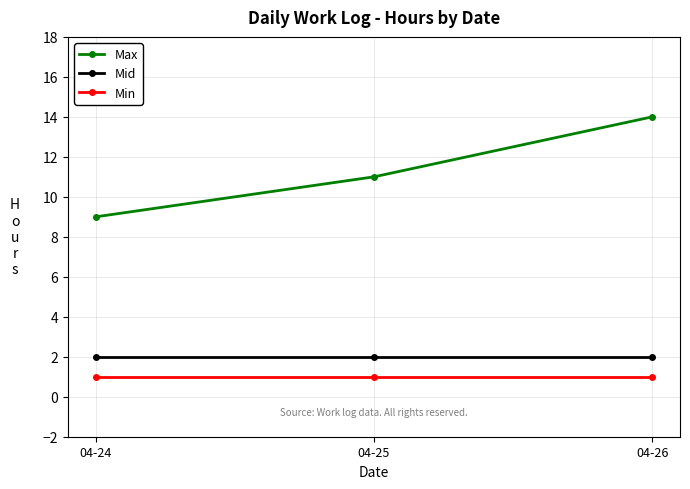

What is the sum of all Min values?

3